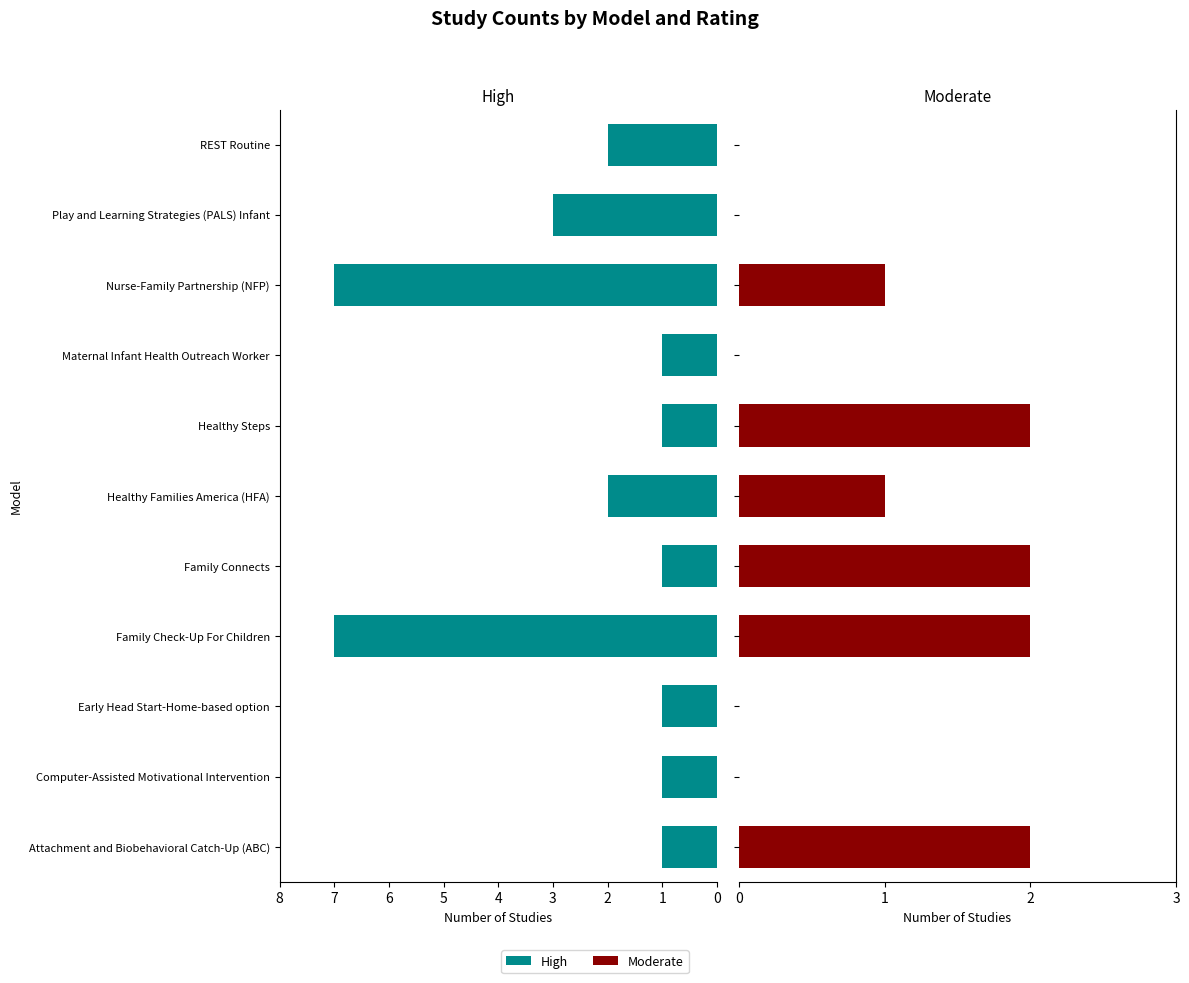

How many High values are between 1 and 3?

9